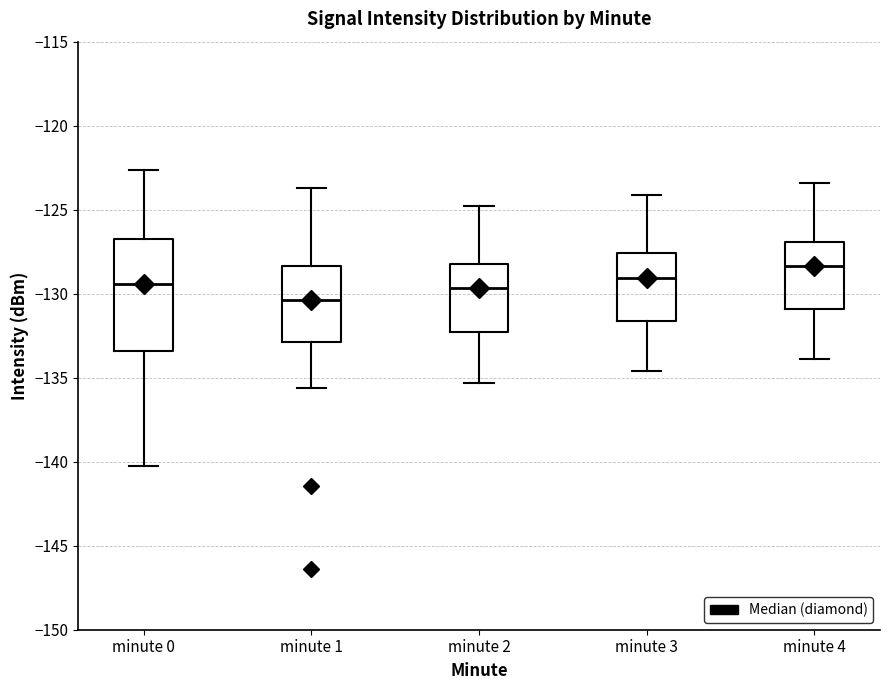

Comparing the boxes themselves (not the whiskers), which one is the tallest?

minute 0